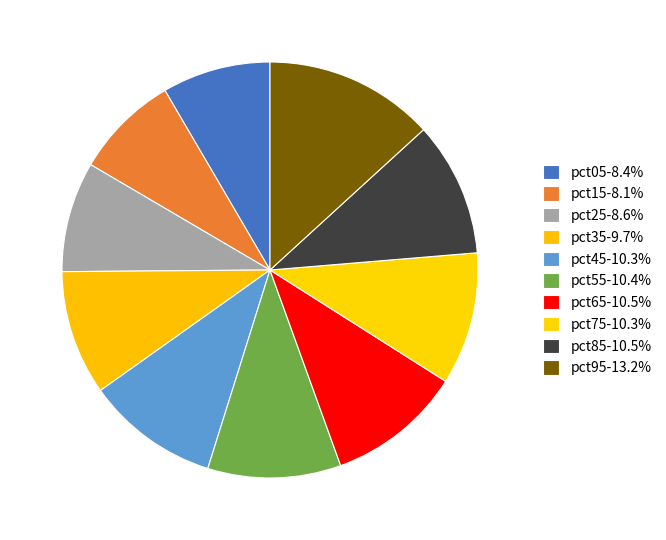

Count the number of slices in the pie.

10